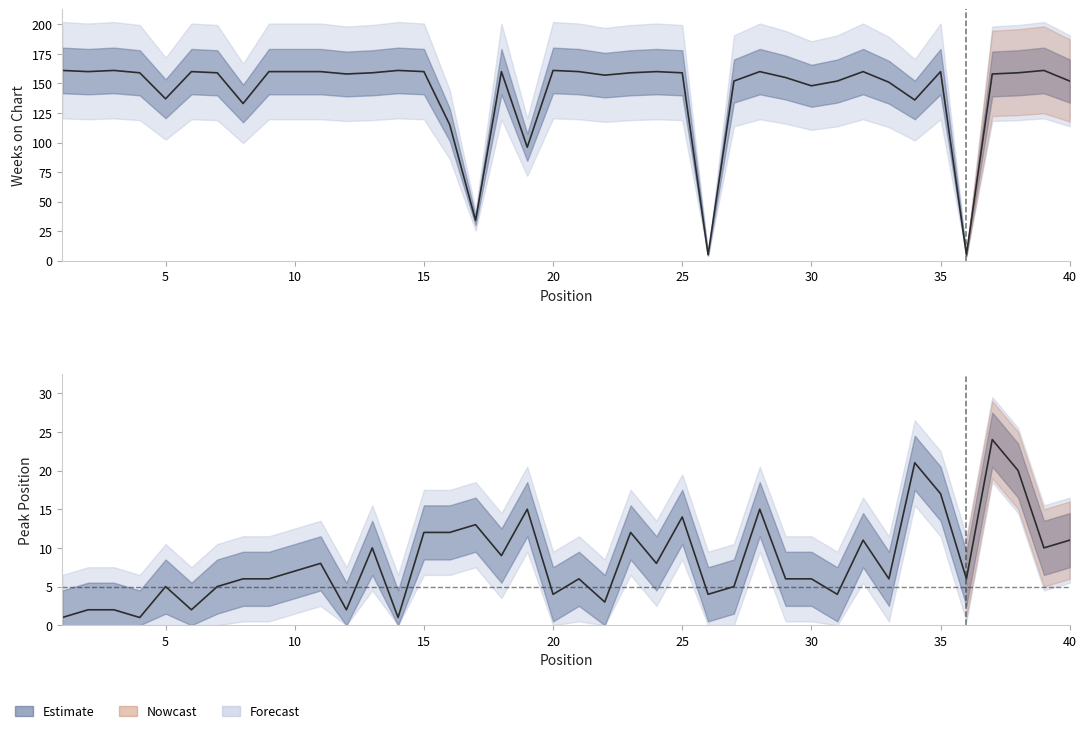

The Weeks on Chart series shows 161 at 3. True or false?

True